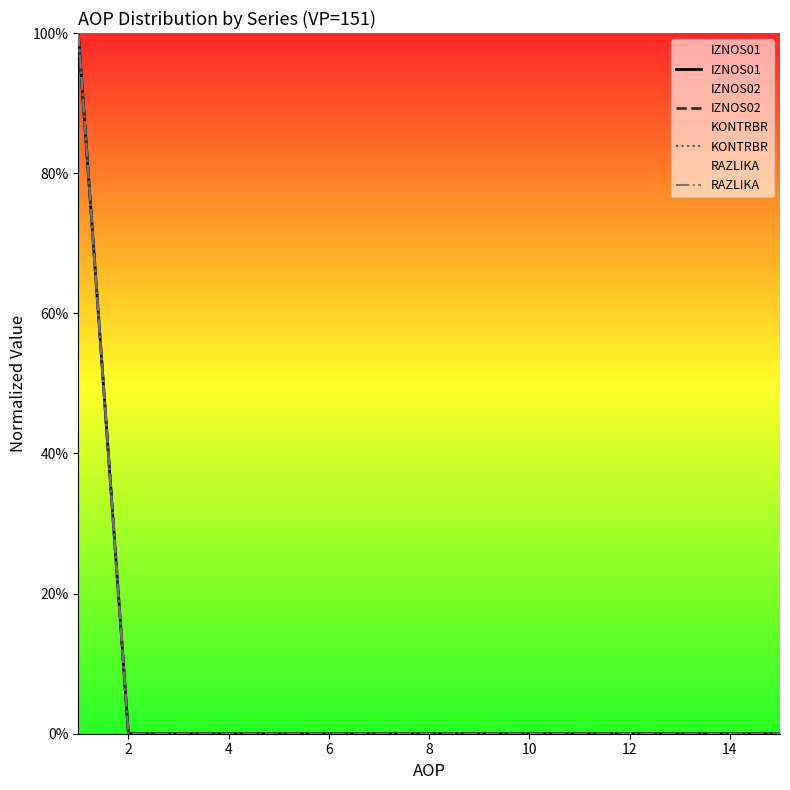

At which label does IZNOS01 reach its minimum?

2